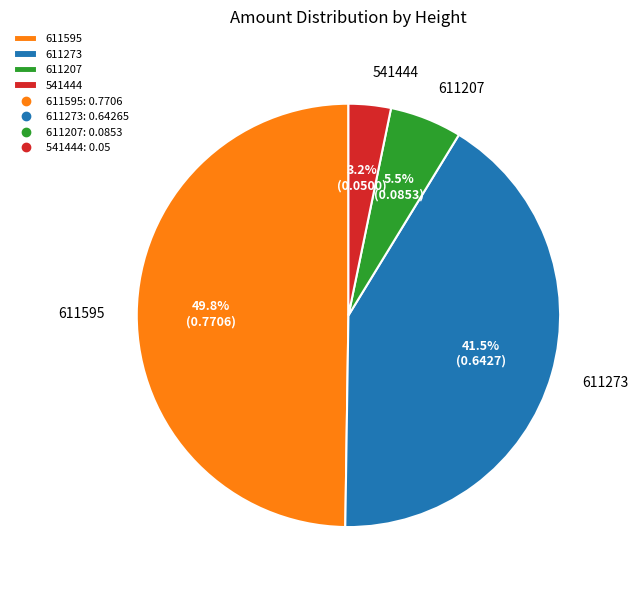

Count the number of slices in the pie.

4